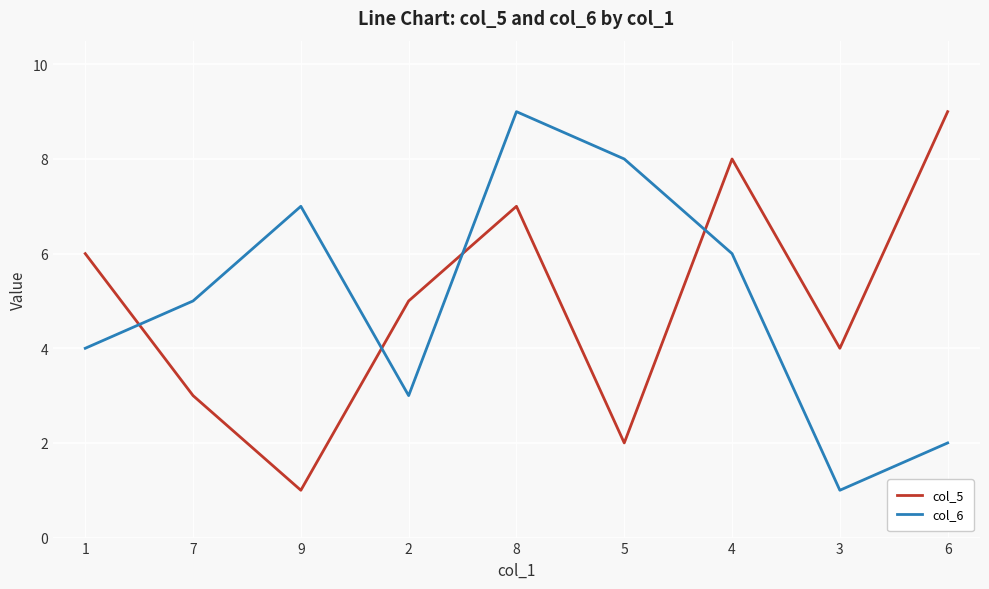

What is the minimum value shown in the chart?

1